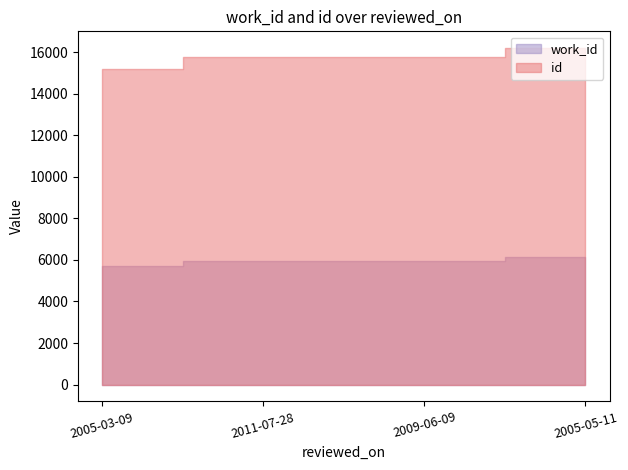

True or false: id and work_id intersect in this chart.

False